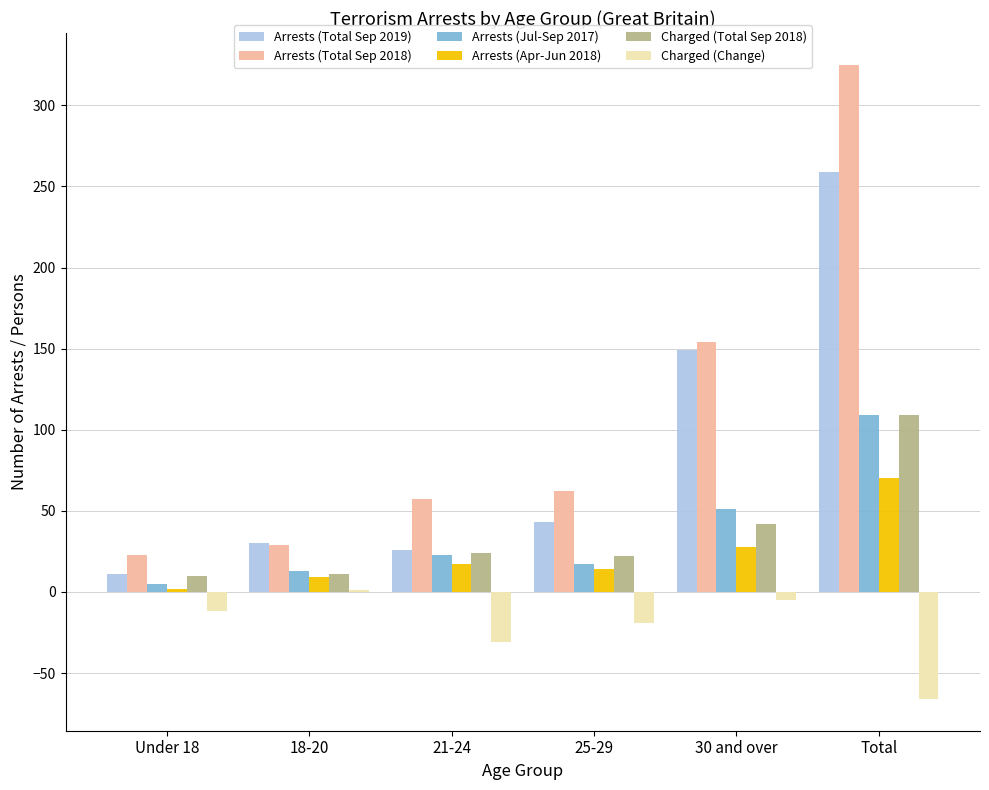

At which label is Arrests (Apr-Jun 2018) closest to 36?

30 and over